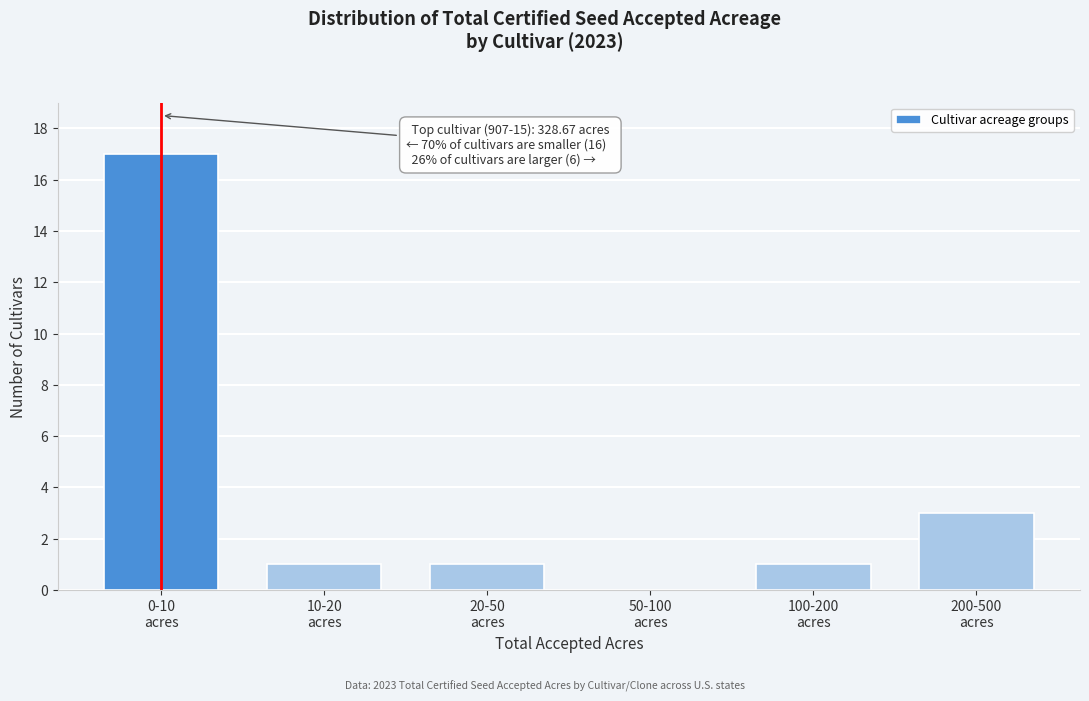

What is the maximum value shown in the chart?

17